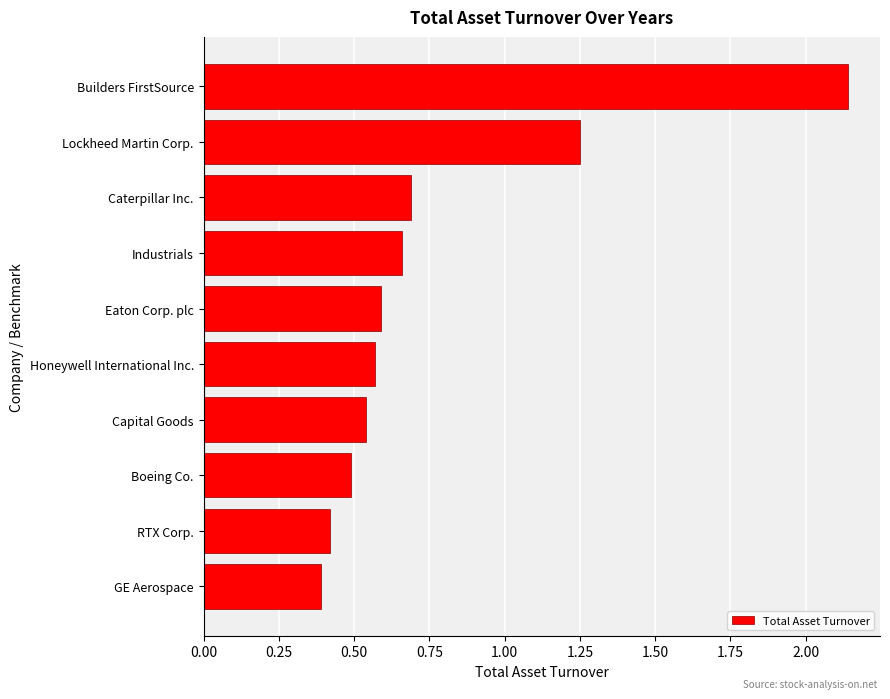

Rank the categories by value from lowest to highest.

GE Aerospace, RTX Corp., Boeing Co., Capital Goods, Honeywell International Inc., Eaton Corp. plc, Industrials, Caterpillar Inc., Lockheed Martin Corp., Builders FirstSource